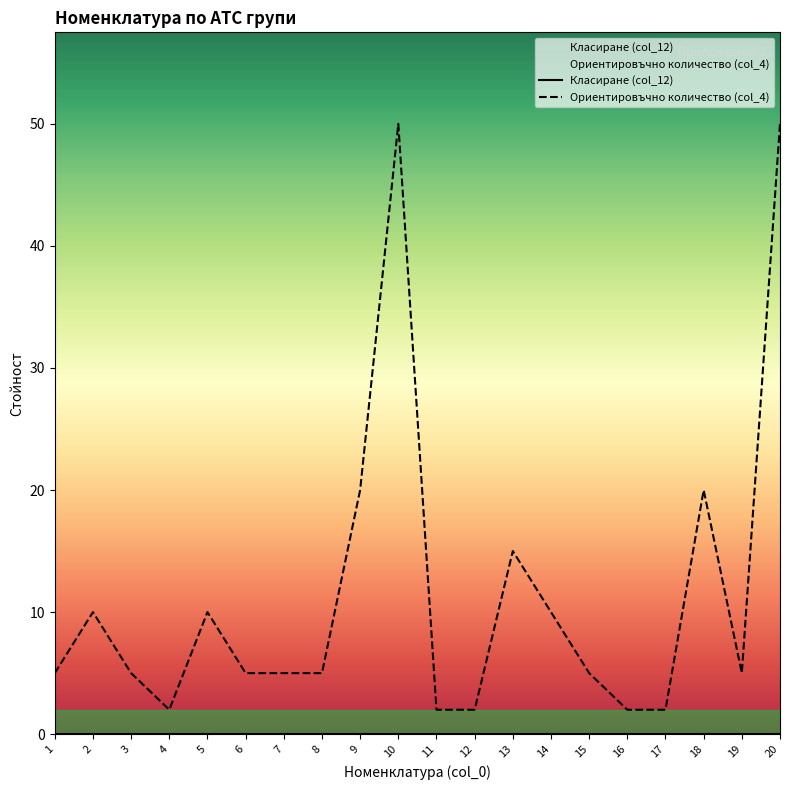

Reading right to left, extract all data points from this chart.

20=50	19=5	18=20	17=2	16=2	15=5	14=10	13=15	12=2	11=2	10=50	9=20	8=5	7=5	6=5	5=10	4=2	3=5	2=10	1=5